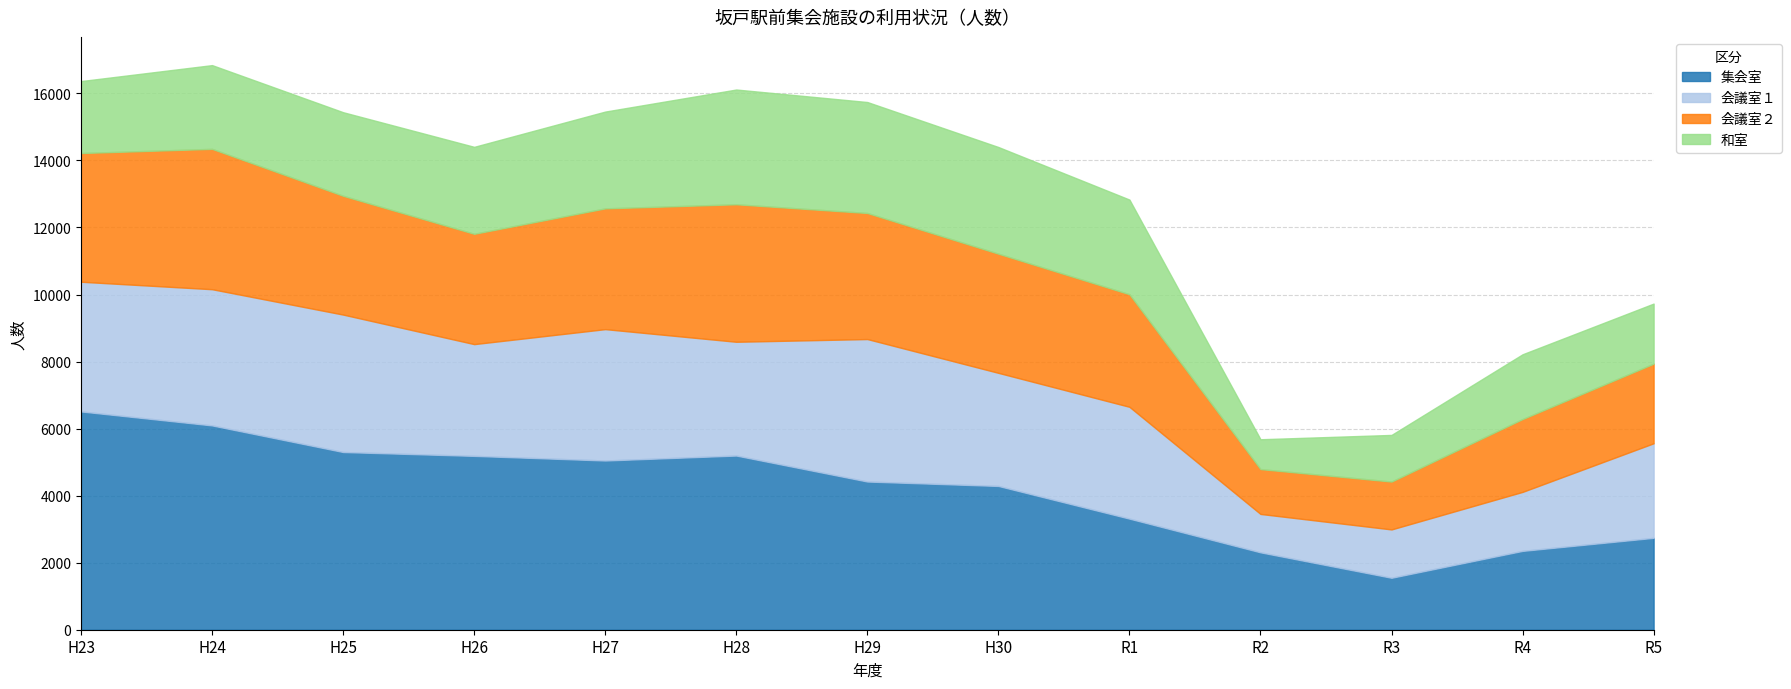

How many bars are there in each group?

4